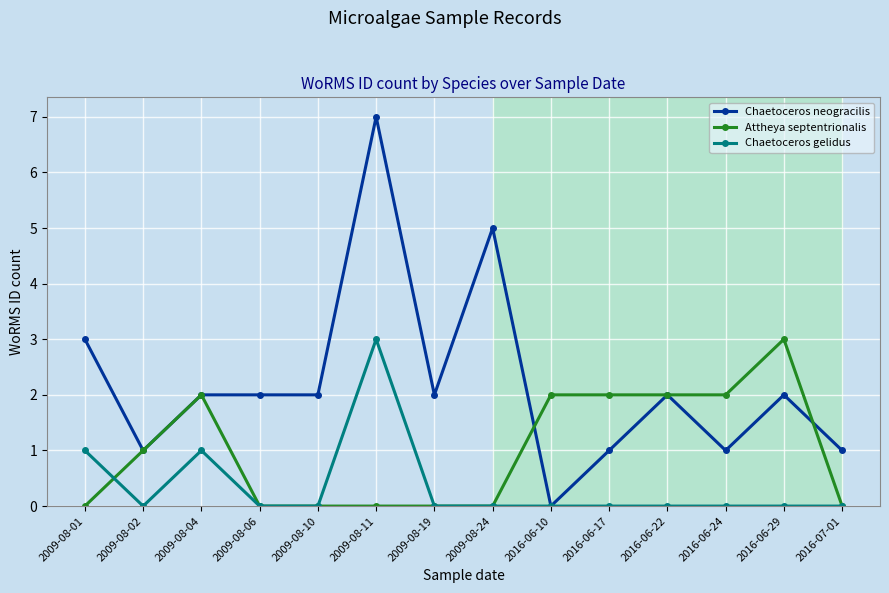

Between 2009-08-10 and 2009-08-24, which series saw the biggest shift?

Chaetoceros neogracilis